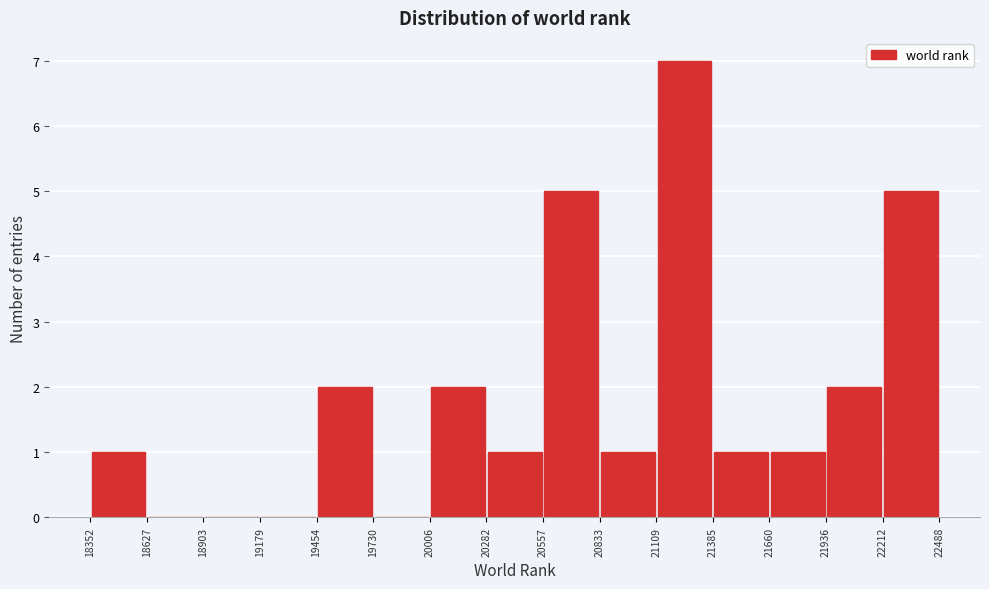

What is the height of the bar covering 21109 to 21385 on the x-axis? The values are not printed on the chart, so give them approximately, as read against the axis.

7